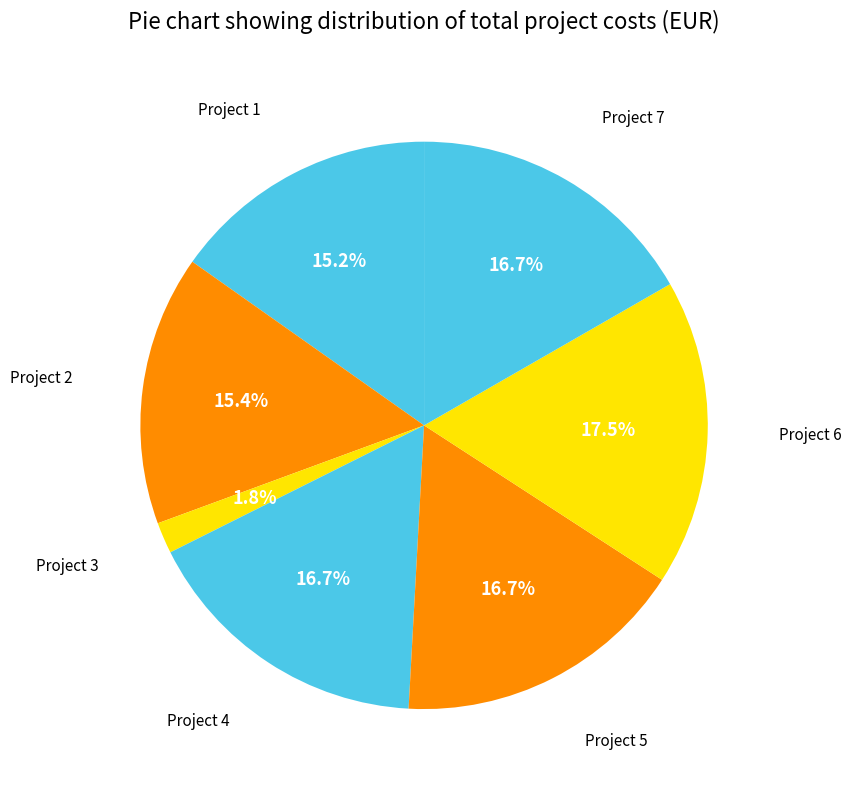

What is the total percentage of Project 5 and Project 6?

34.2%